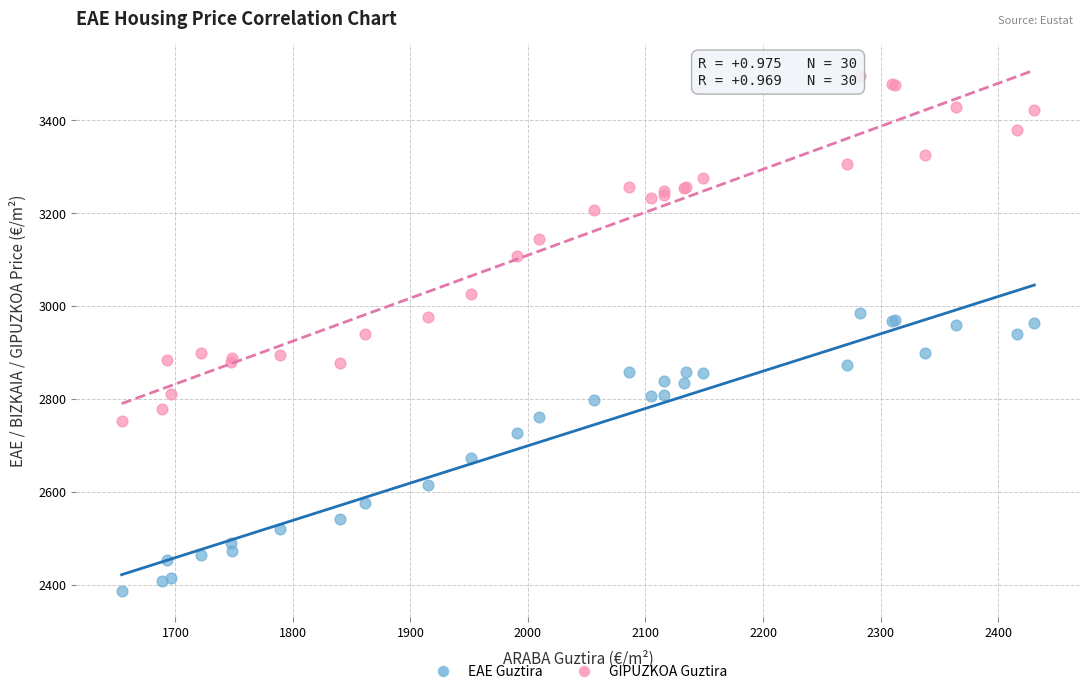

In the EAE Guztira series, what Y value is closest to 2686?

2673.6